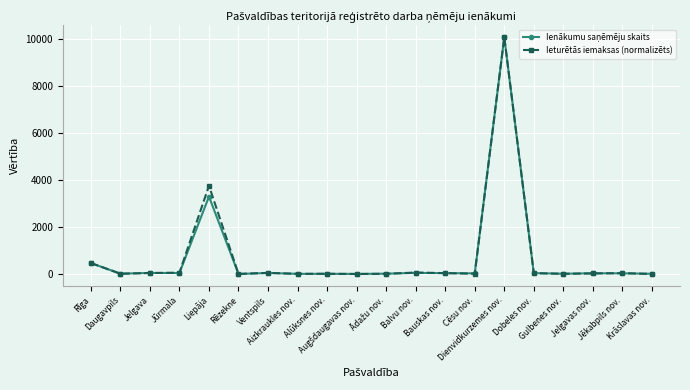

What is the maximum value shown in the chart?

10066.0